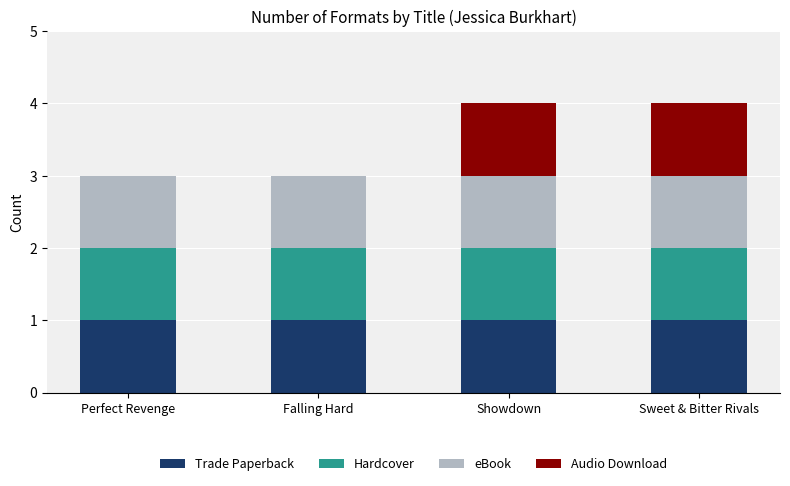

True or false: Trade Paperback has a value of 0 at Sweet & Bitter Rivals.

False